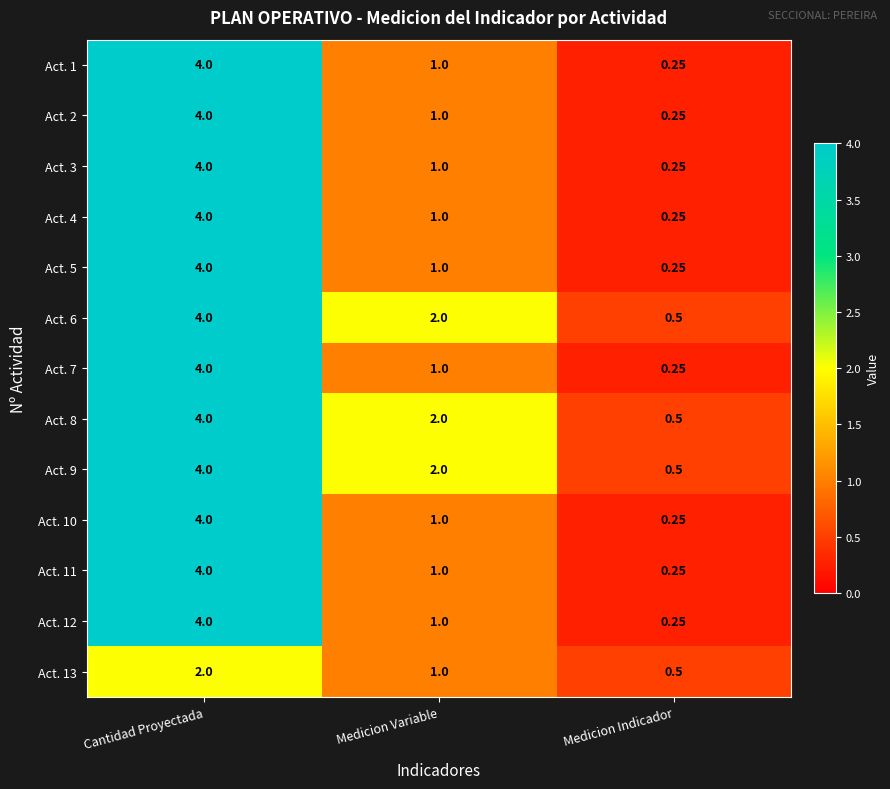

At which category is the sum across all series the highest?

Cantidad Proyectada